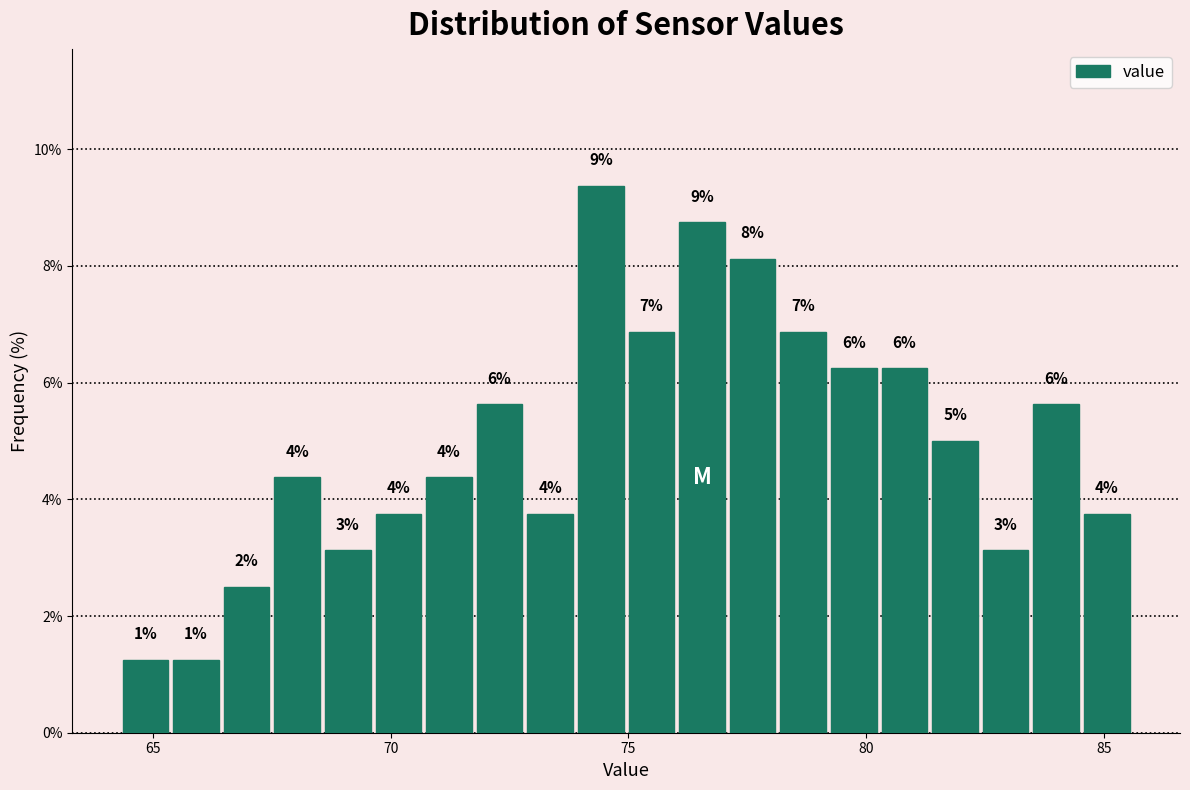

Around what value on the x-axis is the tallest bar? Give the approximate position of its centre, as read against the axis.

74.5